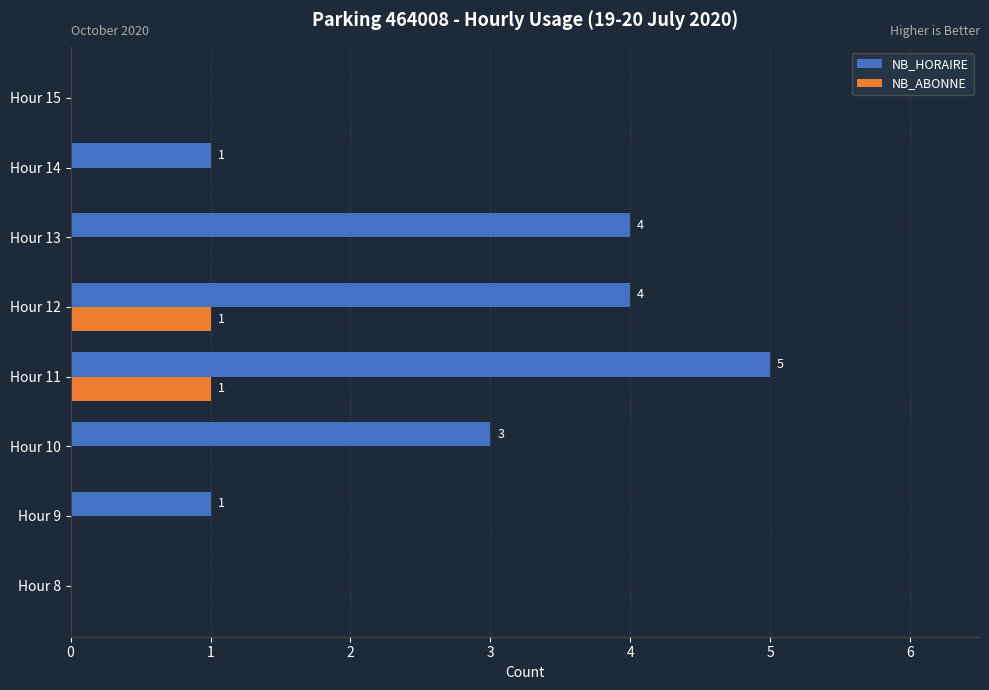

Which series changed the most between Hour 10 and Hour 15?

NB_HORAIRE